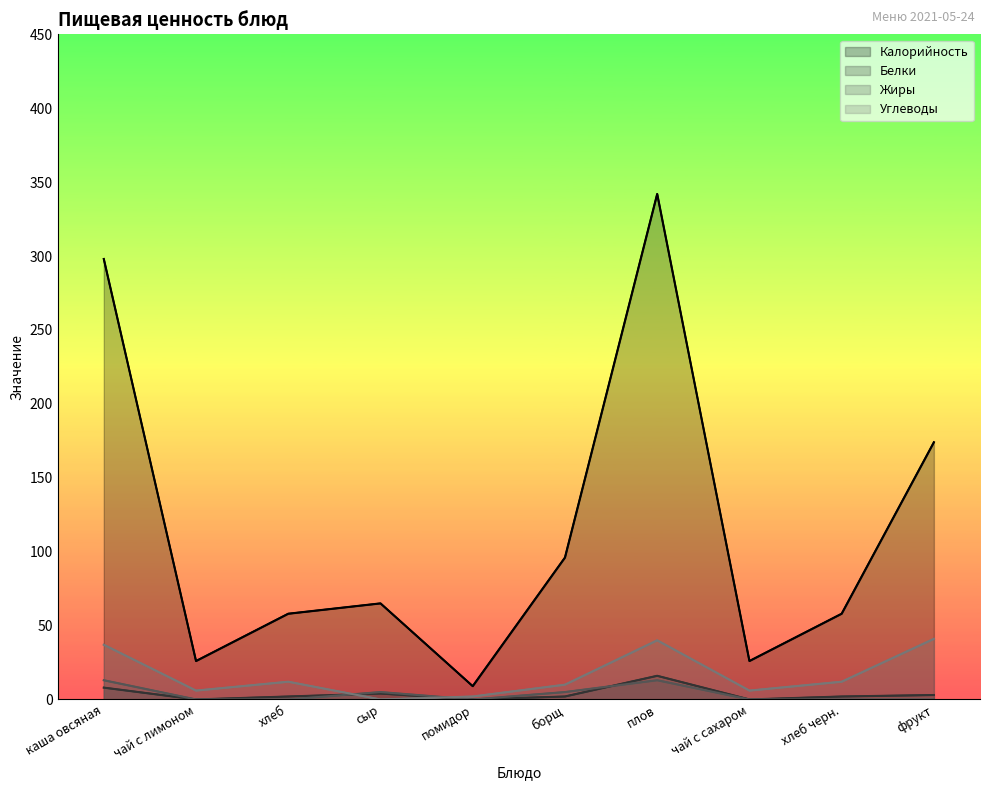

True or false: Белки has more than 2 points higher than both neighbors.

False